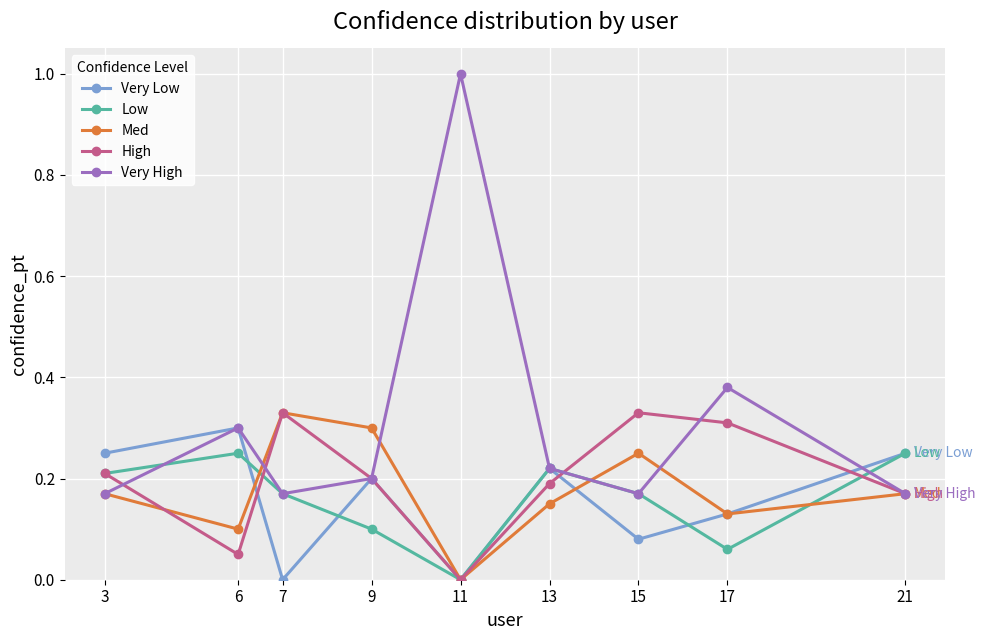

Which series has the largest range (max minus min)?

Very High